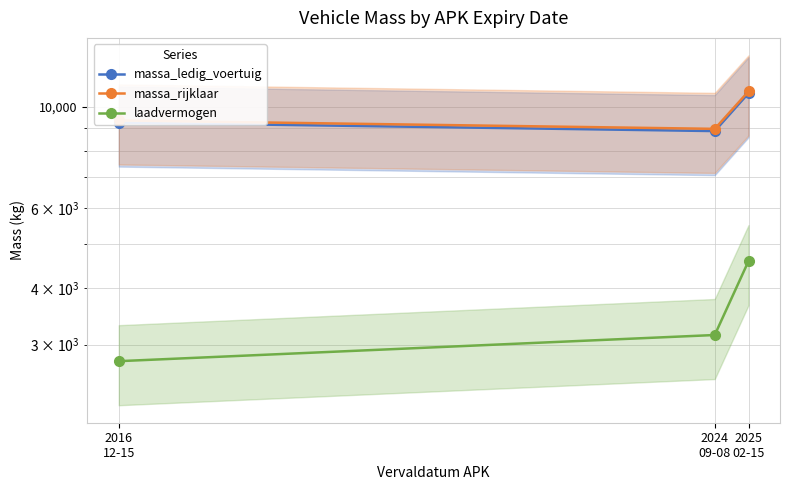

Is it true that massa_rijklaar equals 10820 at 2025
02-15?

True